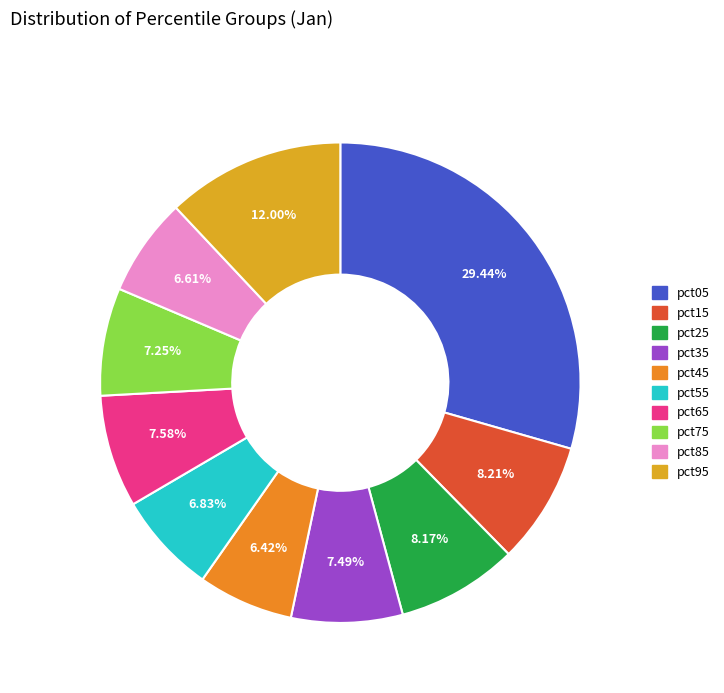

Count the number of slices in the pie.

10